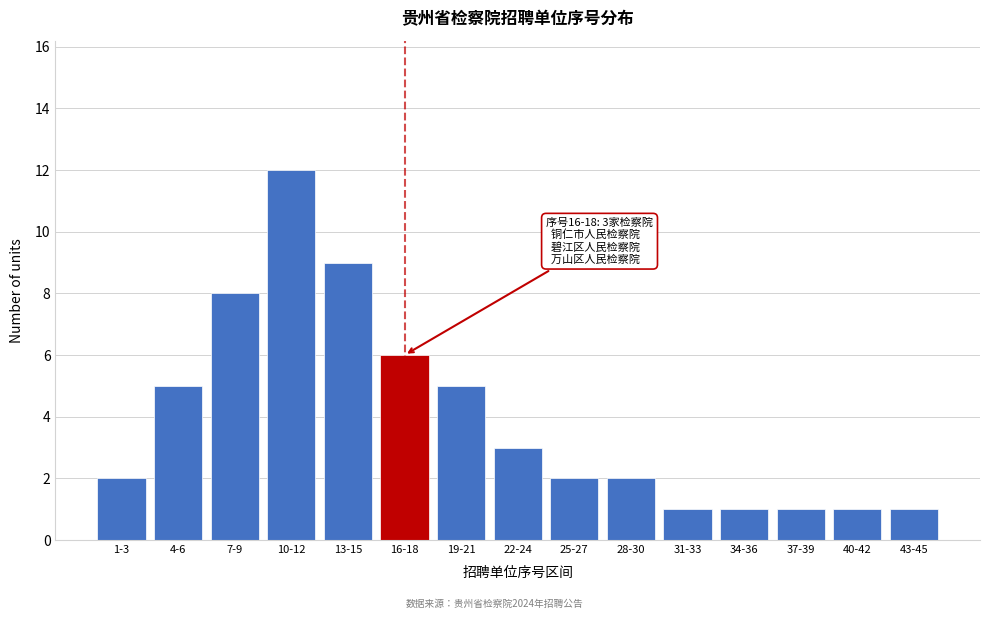

Reading left to right, what are all the values shown in this chart?

2	5	8	12	9	6	5	3	2	2	1	1	1	1	1